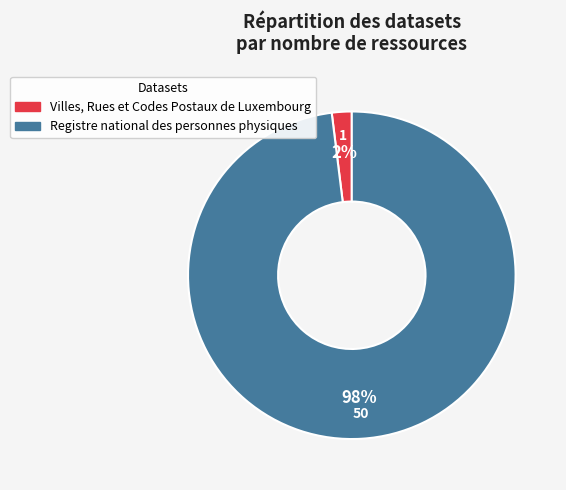

Between Villes, Rues et Codes Postaux de Luxembourg and Registre national des personnes physiques, which is larger?

Registre national des personnes physiques